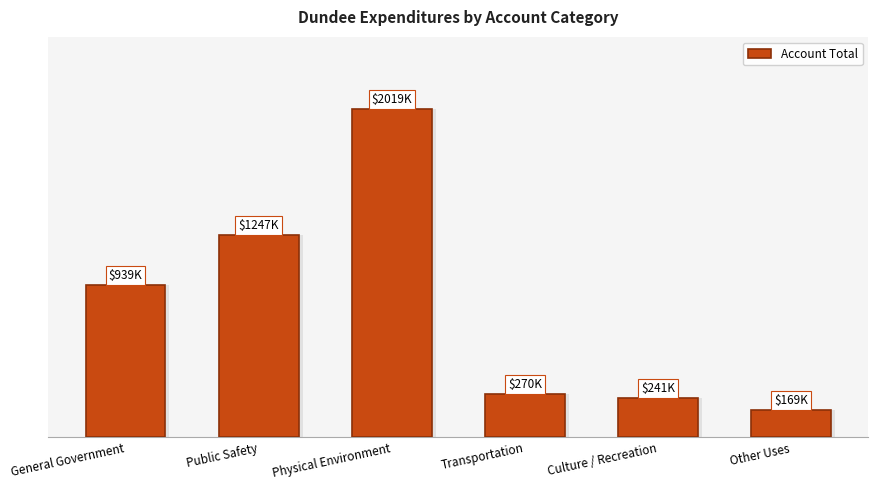

True or false: the data shows 168731 at Other Uses.

True